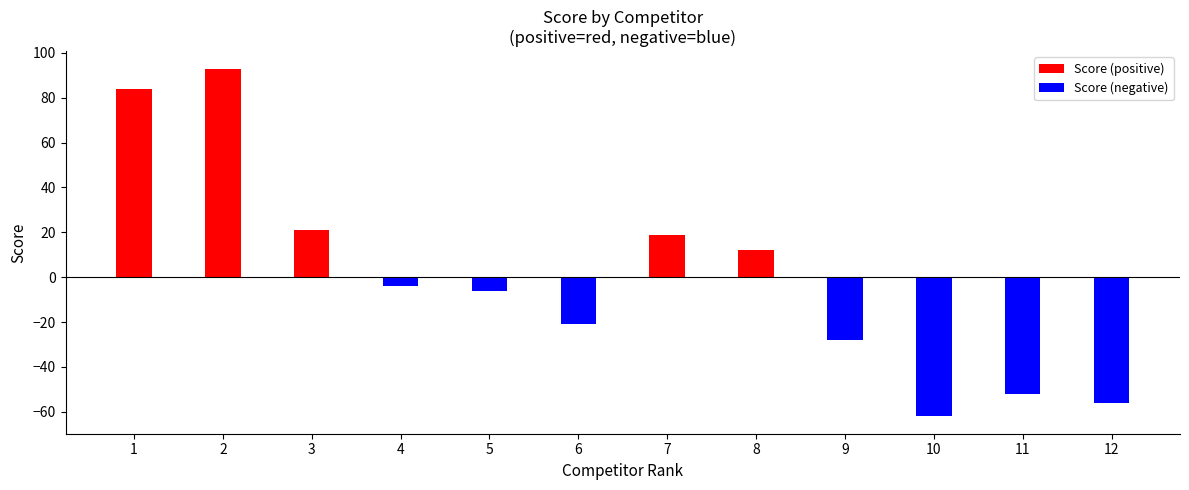

True or false: the data shows 5 at 7.

False